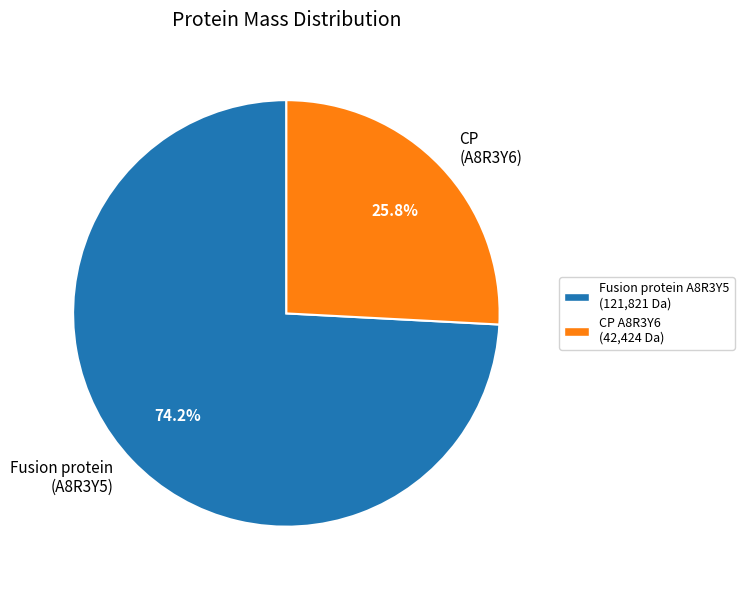

Rank the categories by value from highest to lowest.

Fusion protein (A8R3Y5), CP (A8R3Y6)